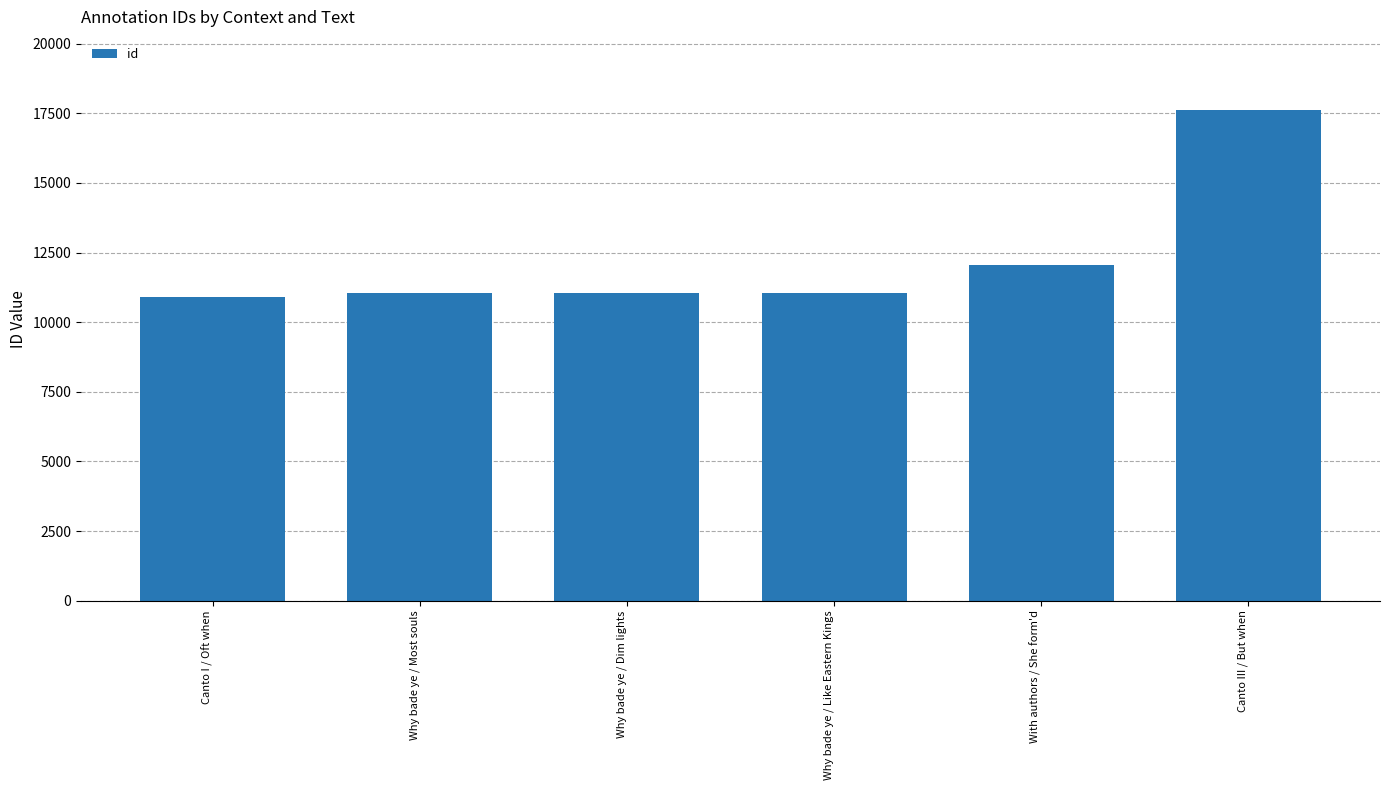

How many values are below 11057?

3